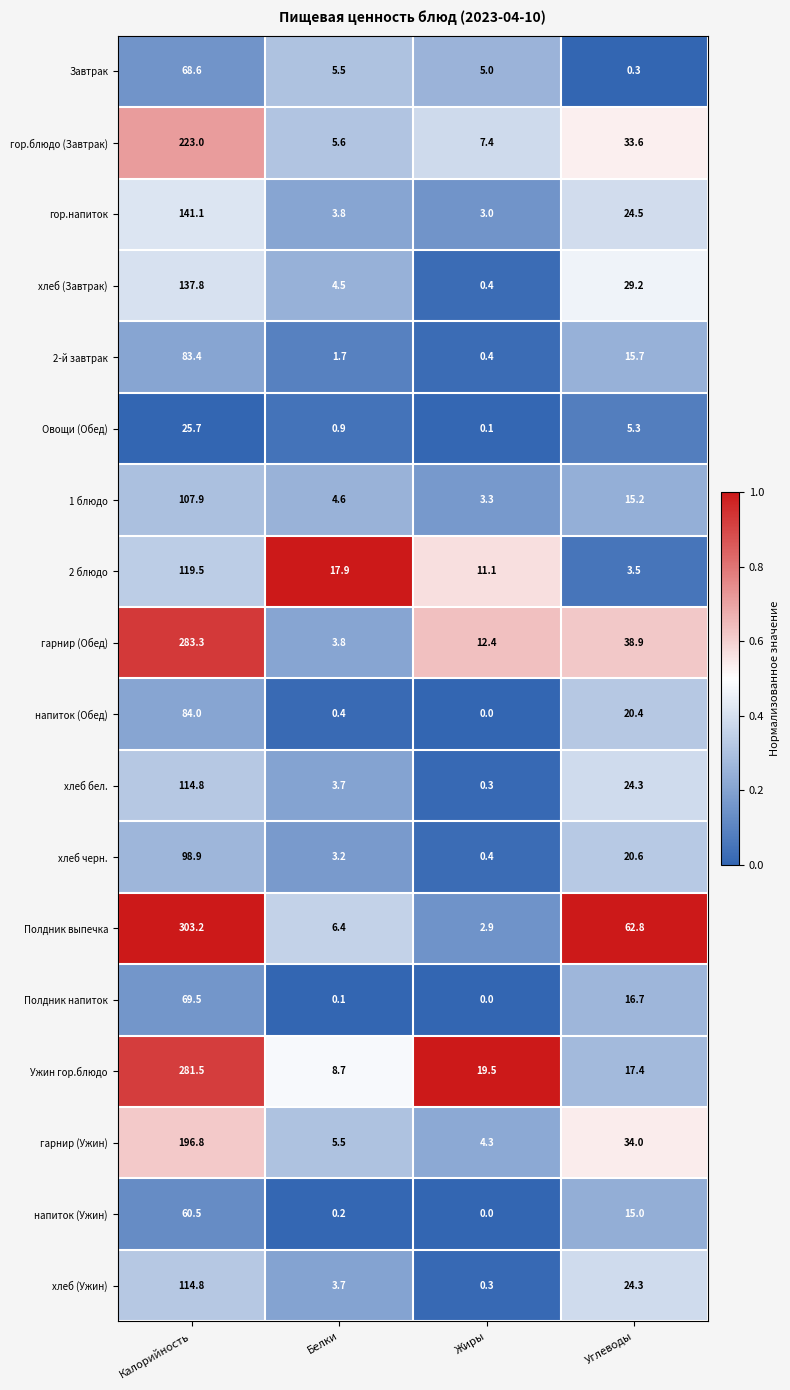

What value does the хлеб бел. series have at Калорийность?

114.8